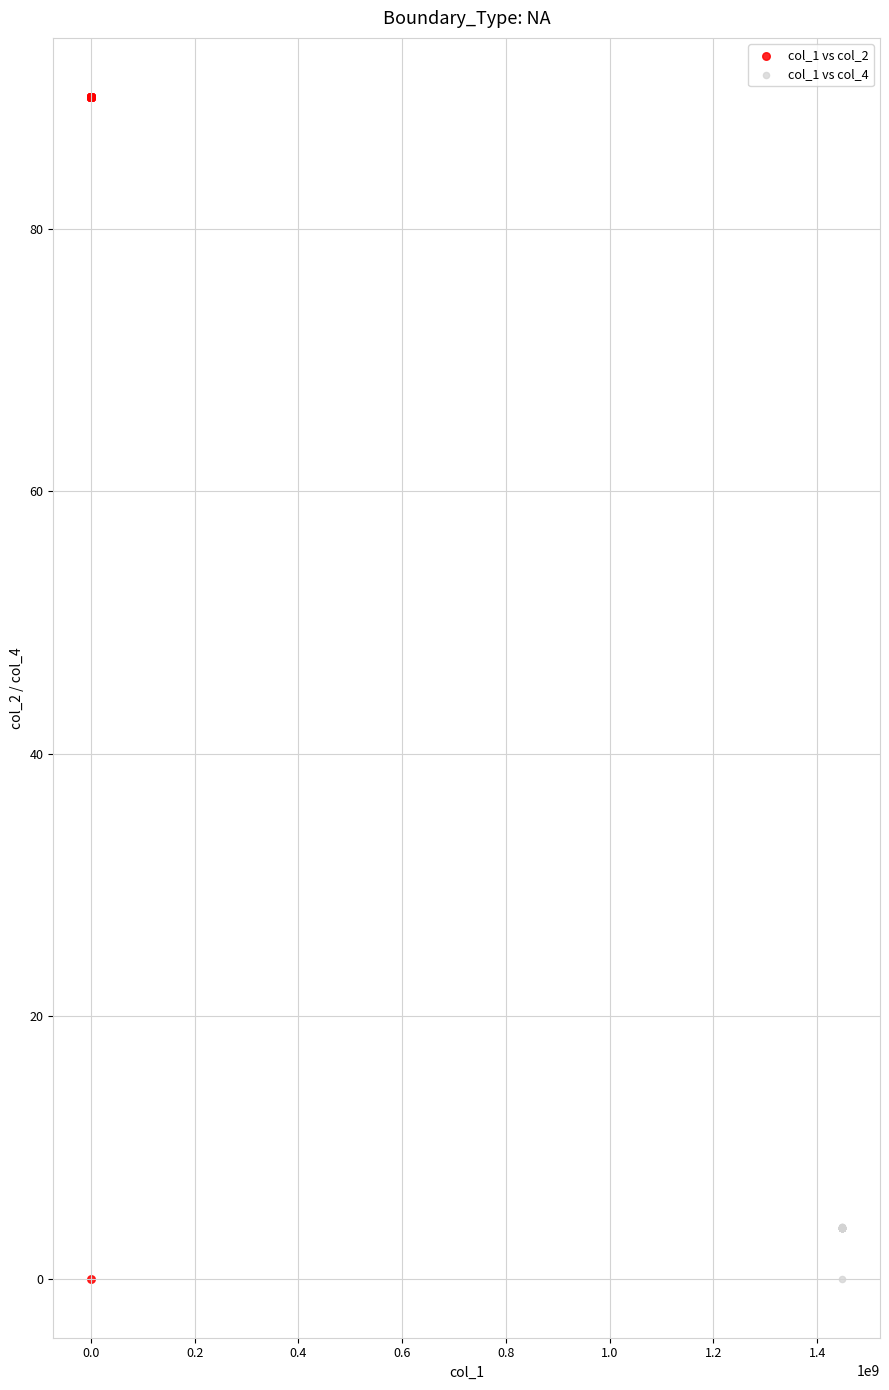

What are all the series names shown in the legend?

col_1 vs col_2, col_1 vs col_4